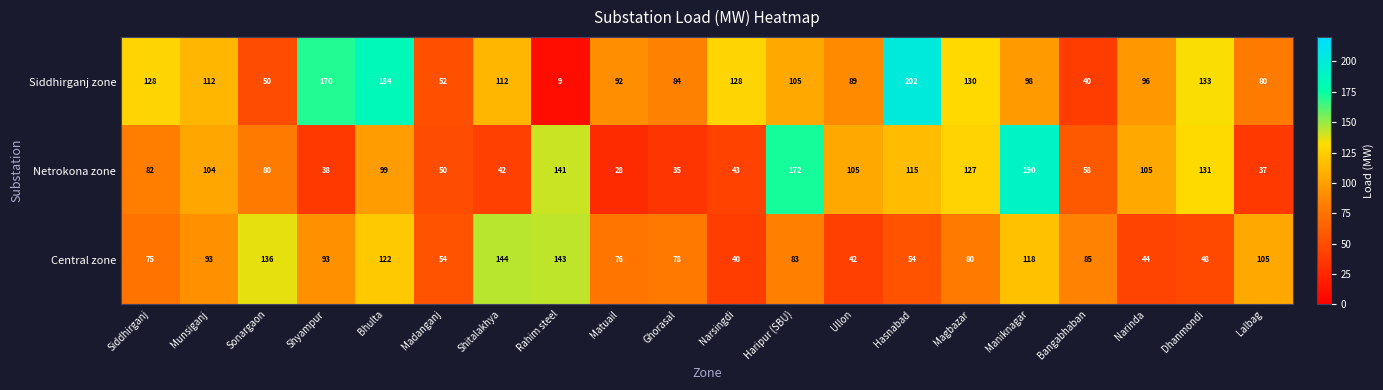

Between Shitalakhya and Ullon, which series saw the biggest shift?

Central zone